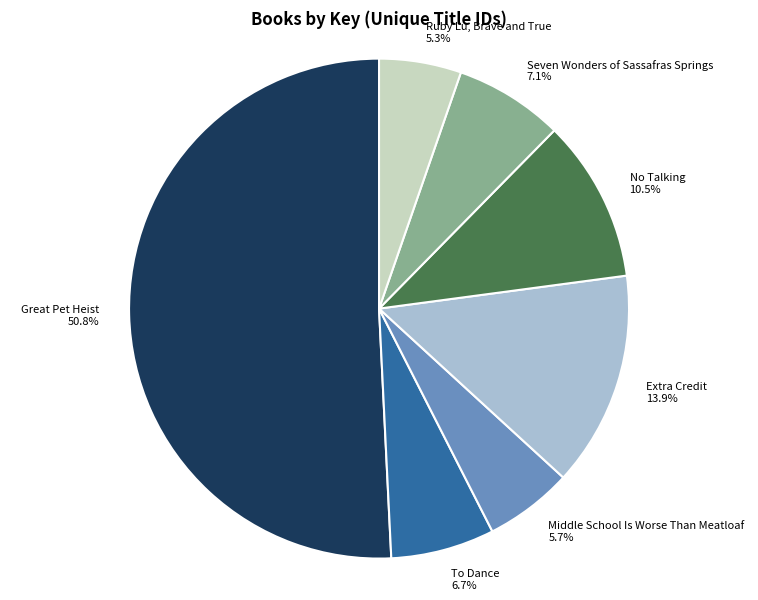

Does Extra Credit represent more than half of the total?

No